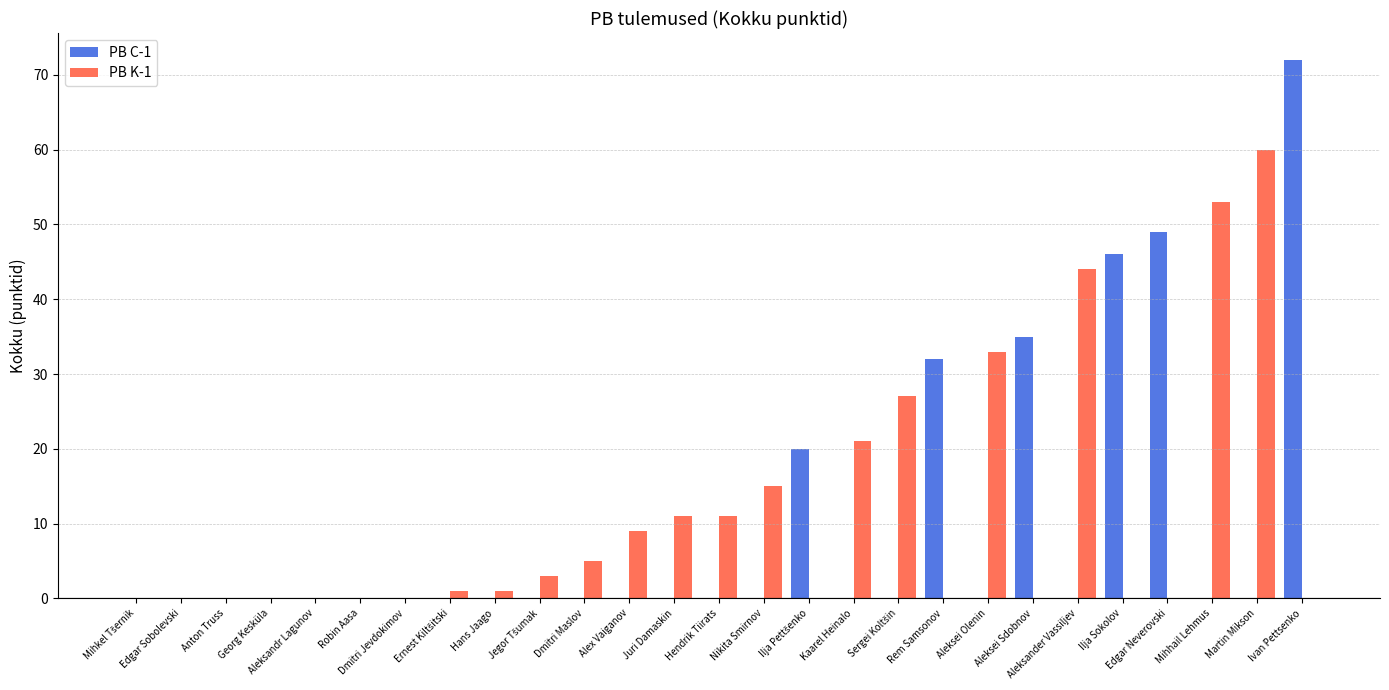

Which series has the widest spread of values?

PB C-1